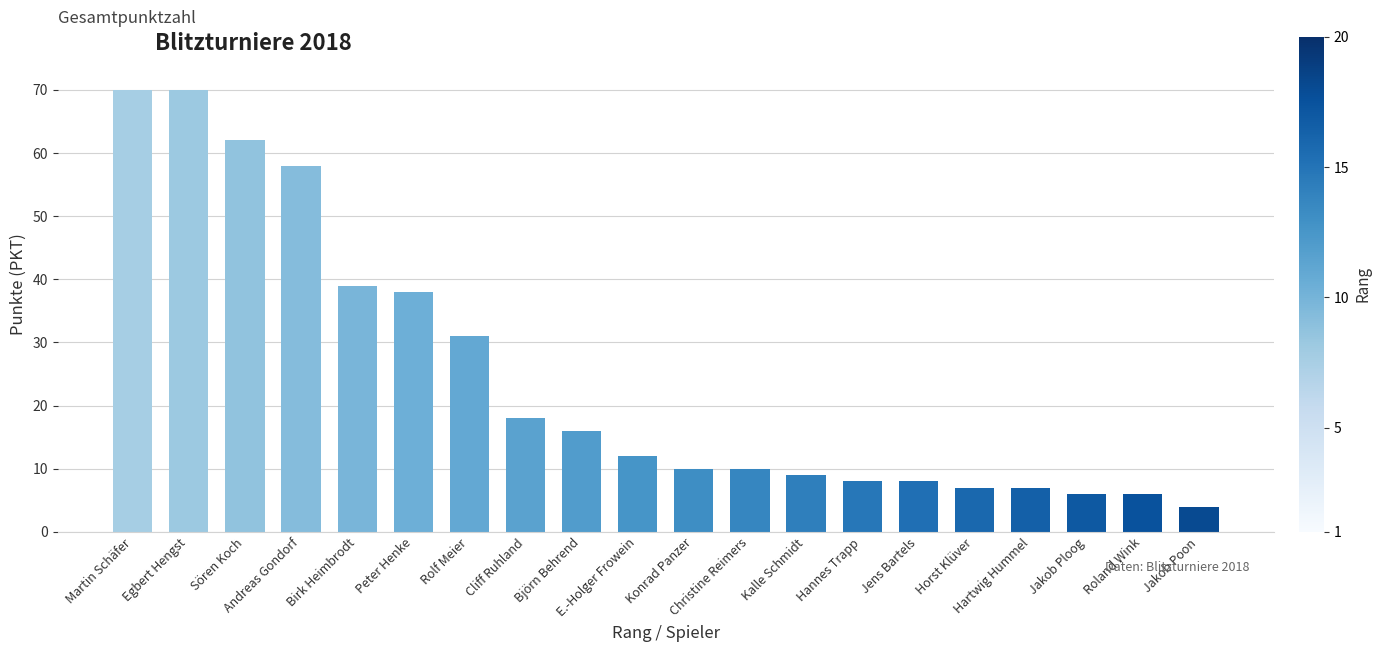

Reading right to left, what are all the values shown in this chart?

4	6	6	7	7	8	8	9	10	10	12	16	18	31	38	39	58	62	70	70